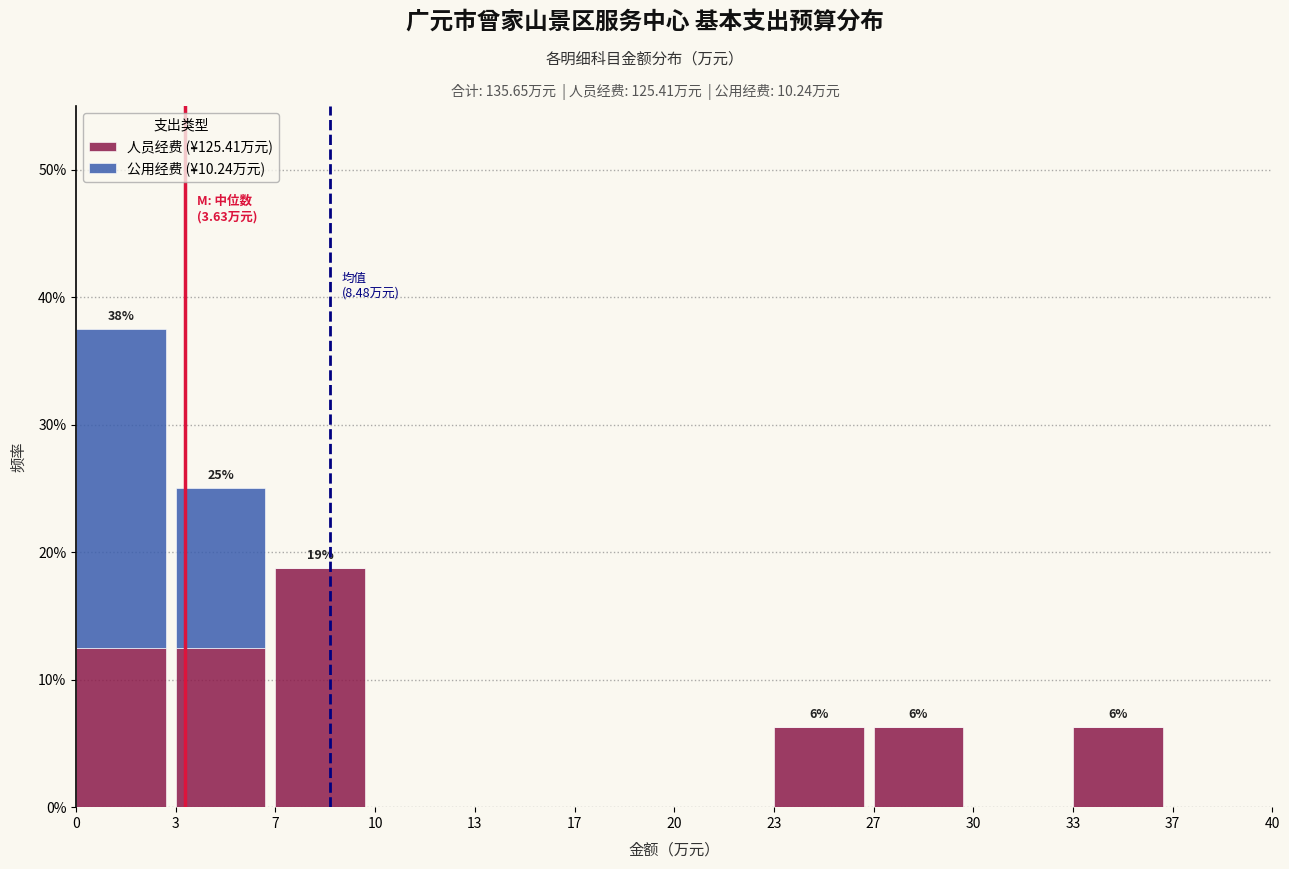

The value of 人员经费 (¥125.41万元) at 27 is 6.2. True or false?

True